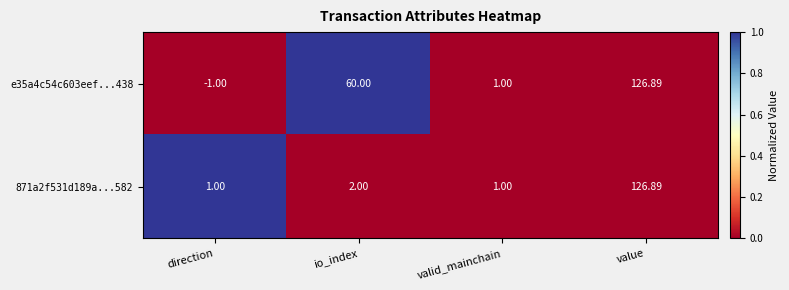

How many values in the 871a2f531d189a...582 series are below 2?

2